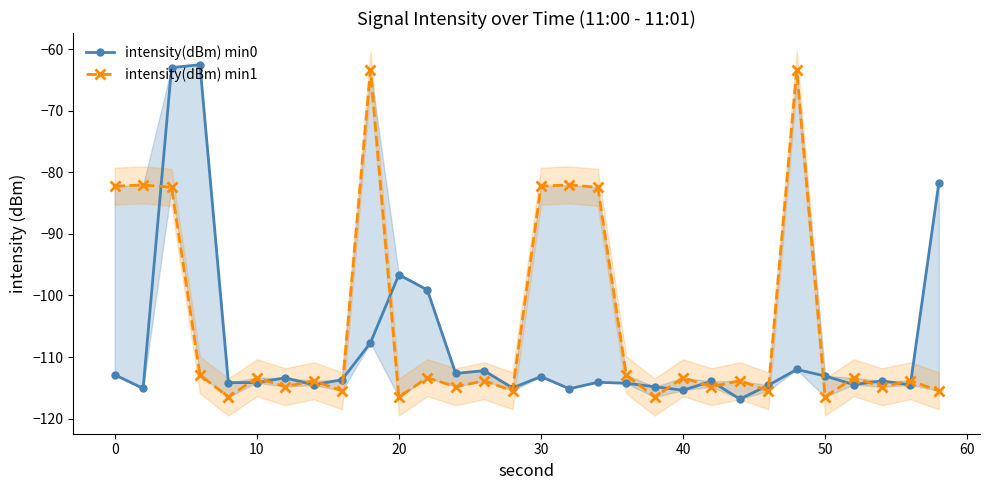

What is the value of the intensity(dBm) min1 point at the 13th from the left?

-114.8